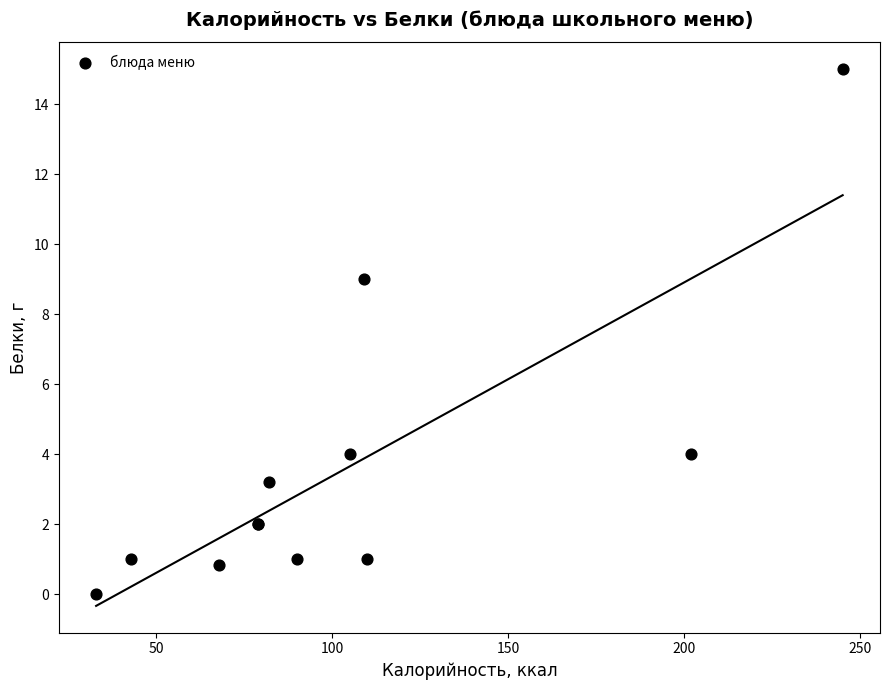

What Y value in the scatter plot is closest to 7?

9.0